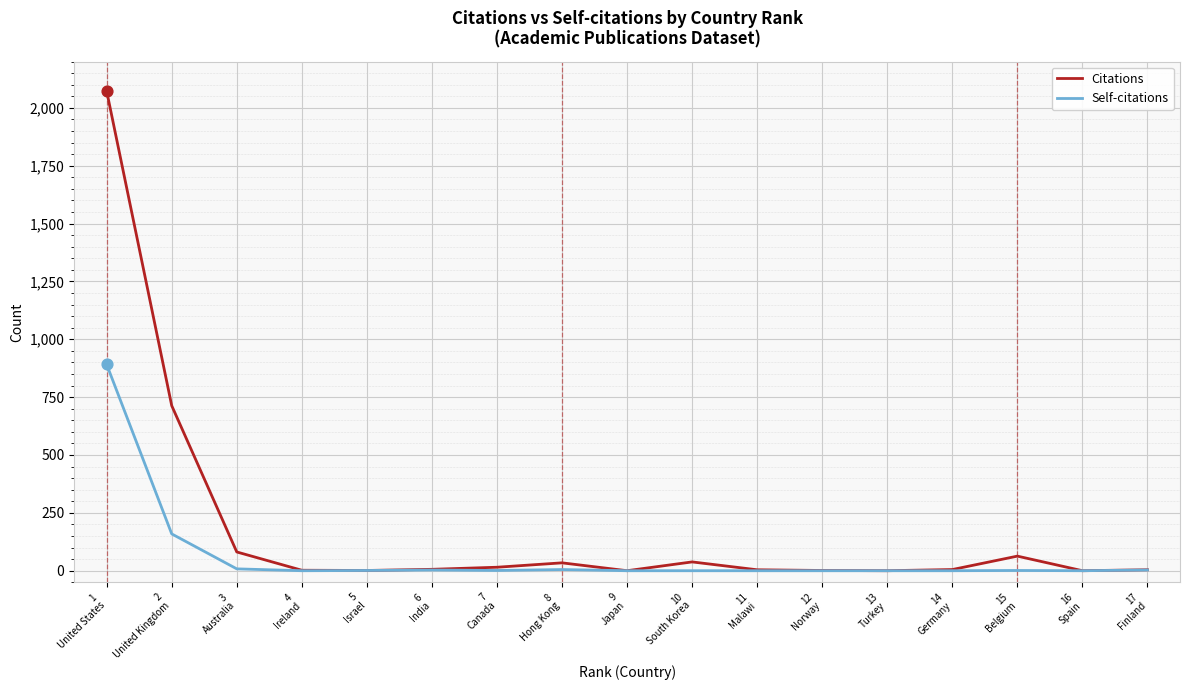

Which series has the widest spread of values?

Citations